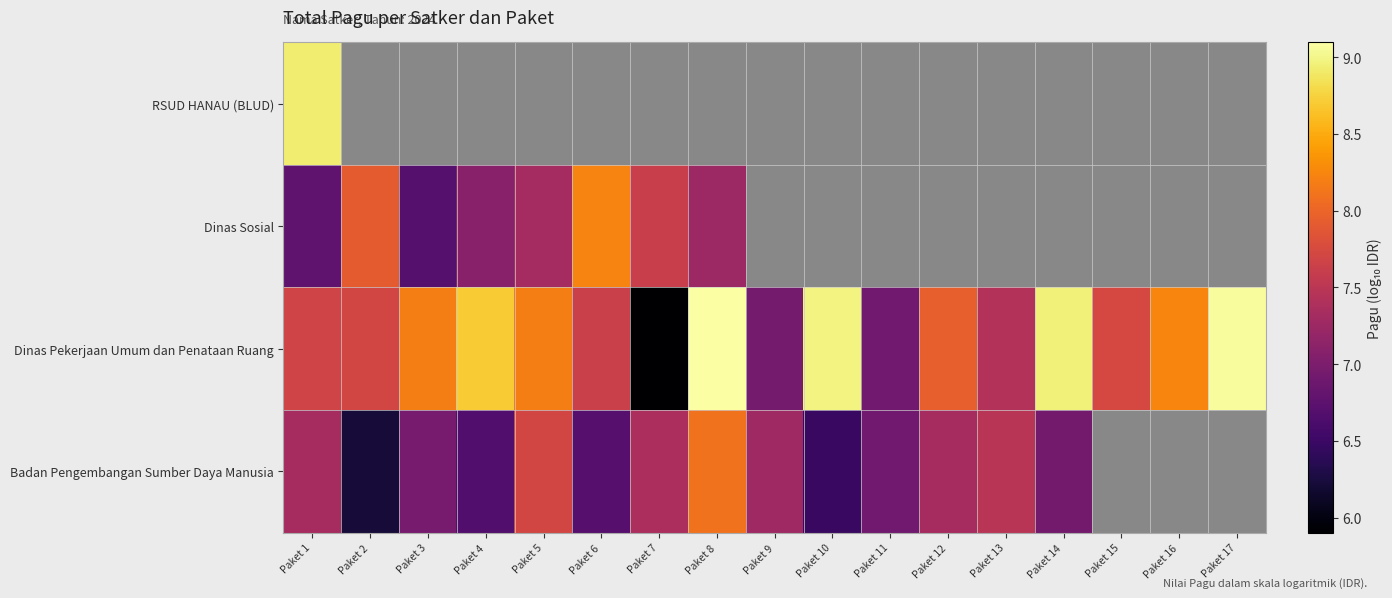

Which category has the lowest value across all series?

Paket 7